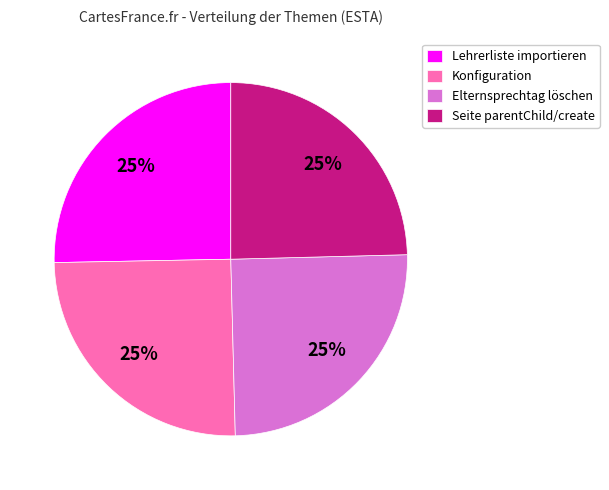

Count the number of slices in the pie.

4